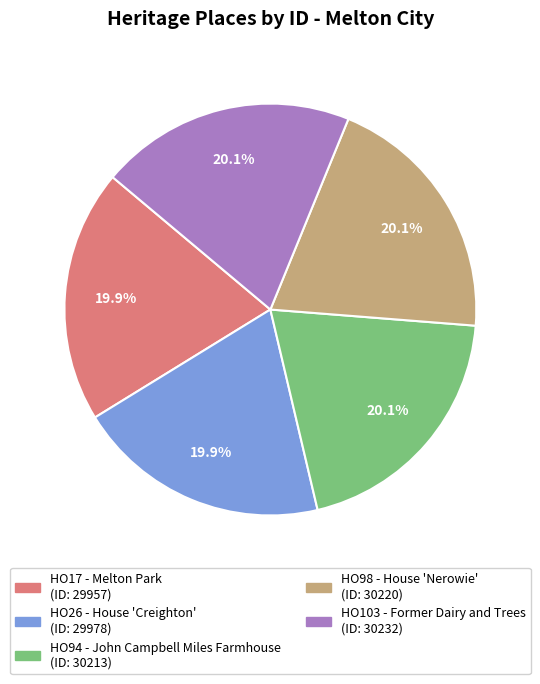

How many slices are in this pie chart?

5